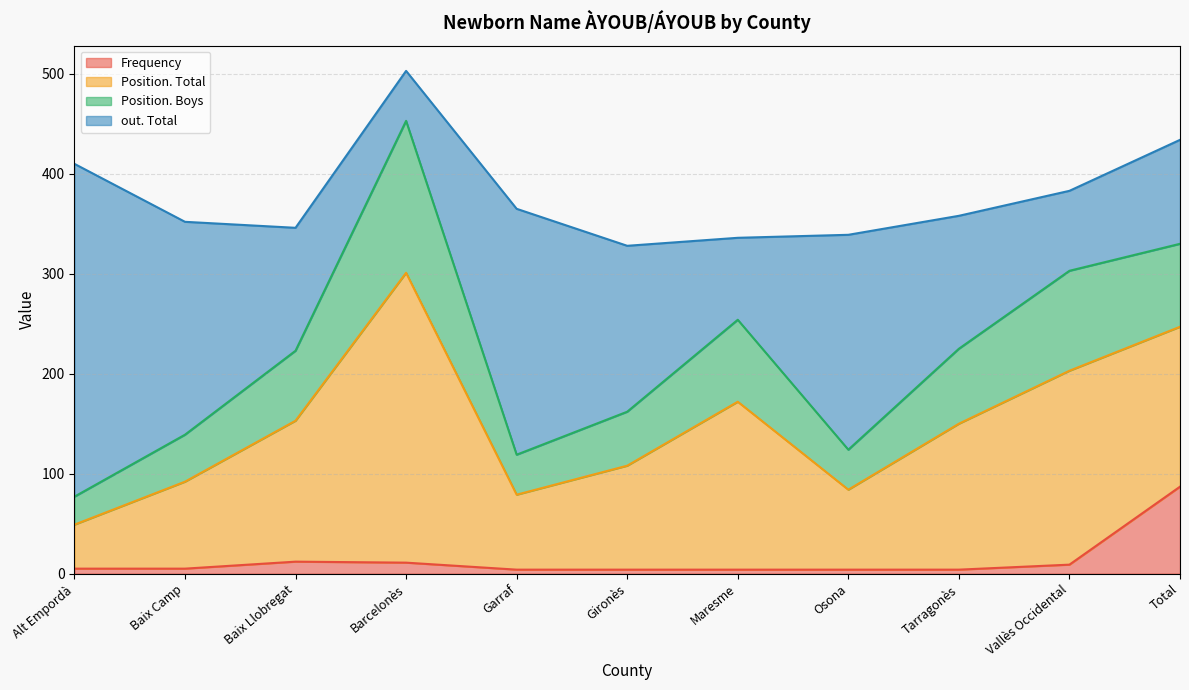

At how many categories does at least one series exceed 272?

2